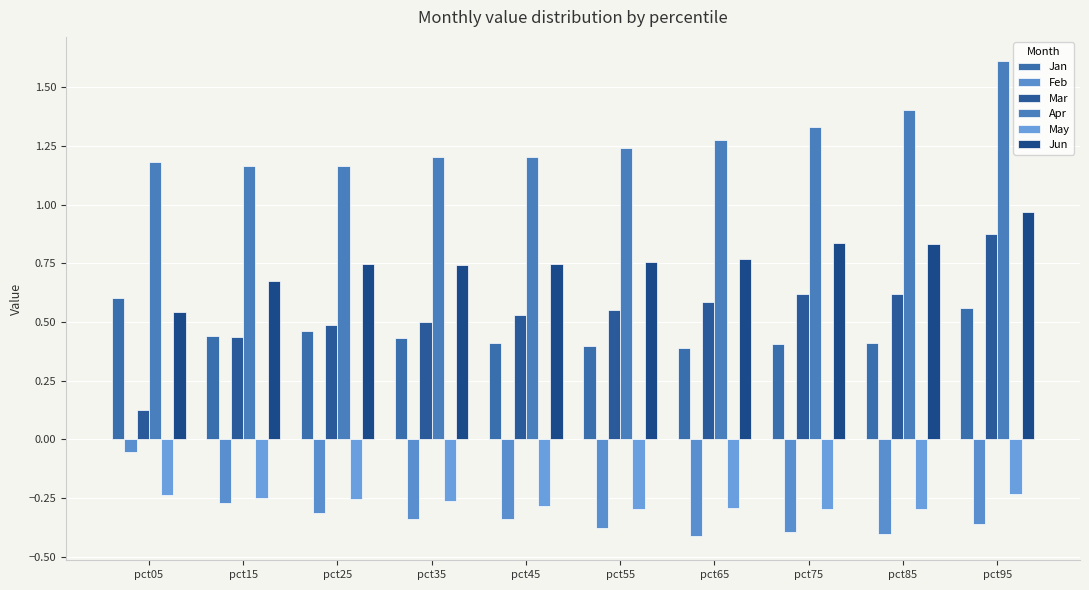

Which series changed the most between pct45 and pct65?

Apr